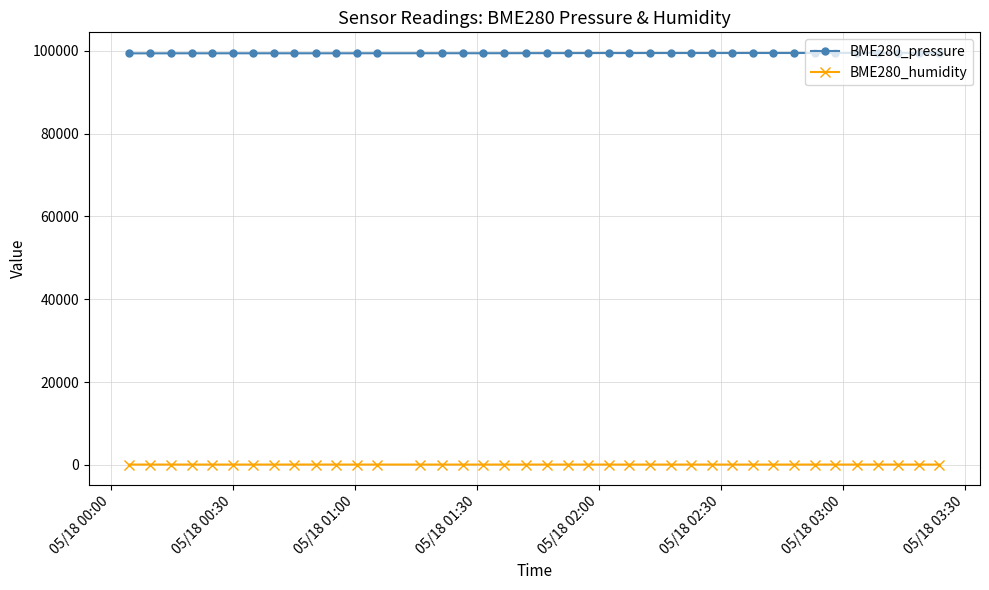

True or false: BME280_pressure and BME280_humidity intersect in this chart.

False